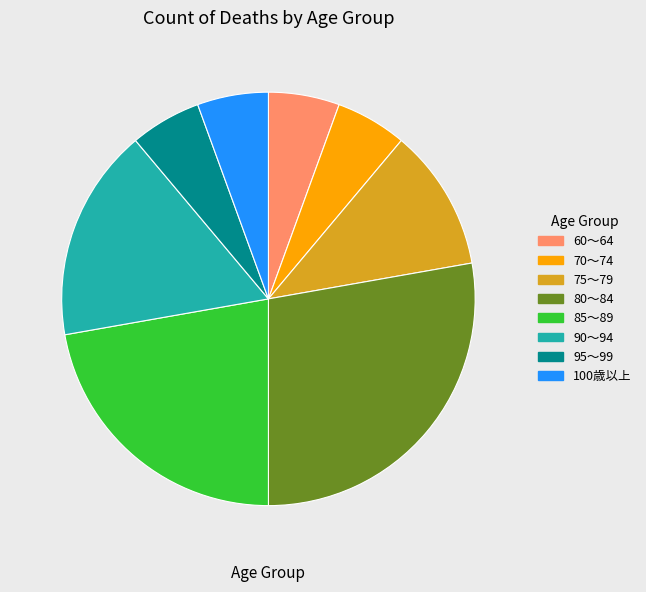

Combined, do 90～94 and 95～99 account for over 50%?

No